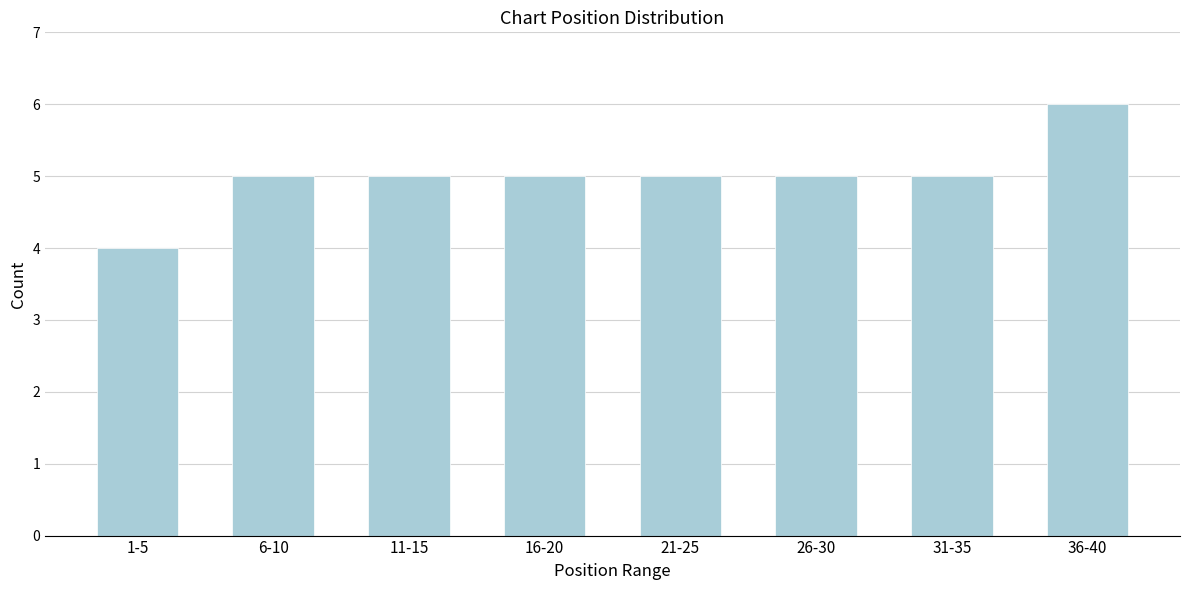

Reading left to right, what are all the values shown in this chart?

4	5	5	5	5	5	5	6